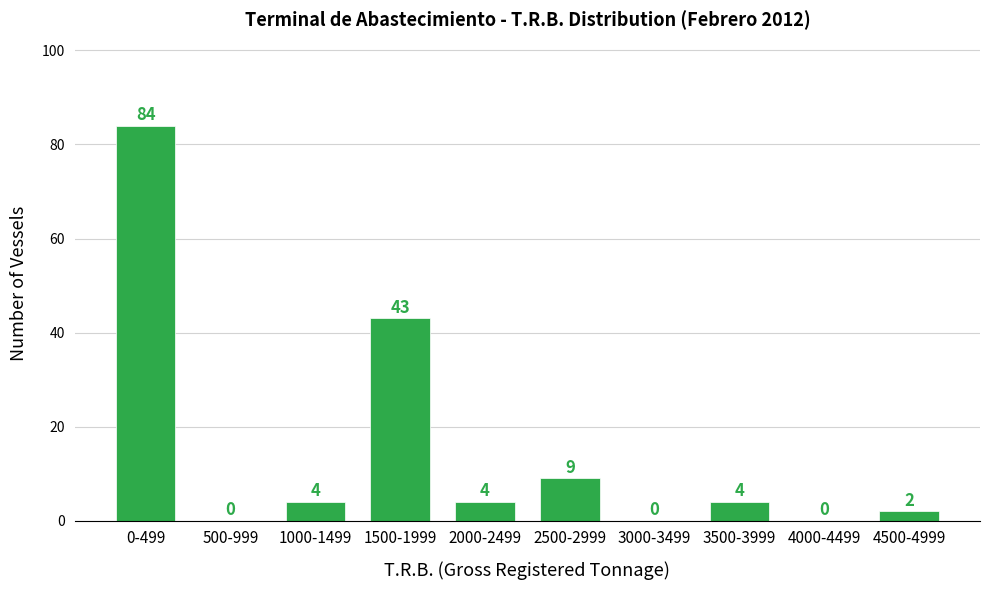

Reading right to left, list all the values displayed in this chart.

4500-4999=2	4000-4499=0	3500-3999=4	3000-3499=0	2500-2999=9	2000-2499=4	1500-1999=43	1000-1499=4	500-999=0	0-499=84